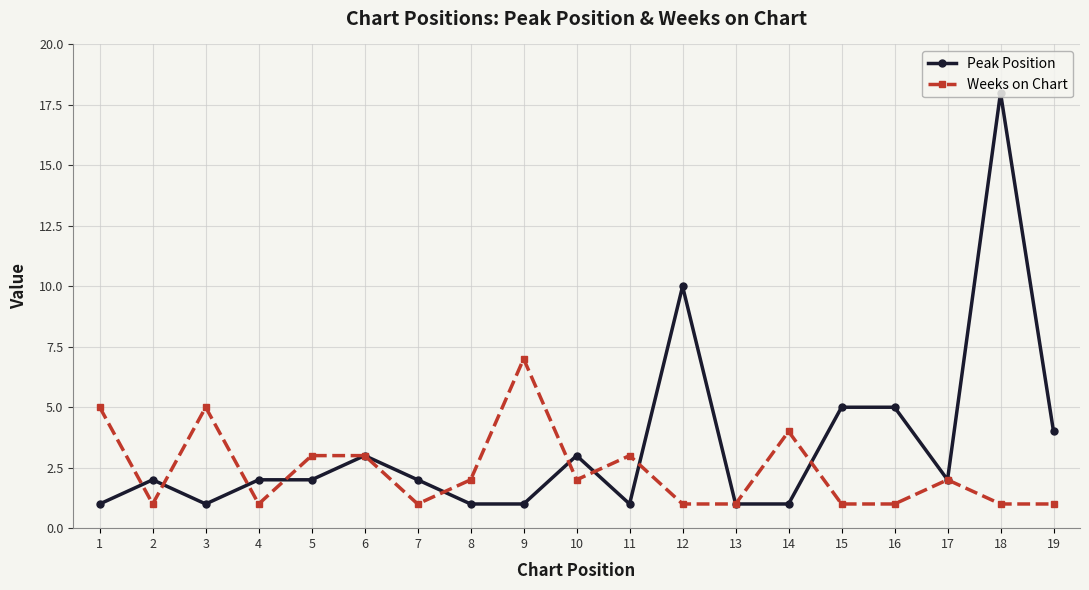

What are all the series names shown in the legend?

Peak Position, Weeks on Chart